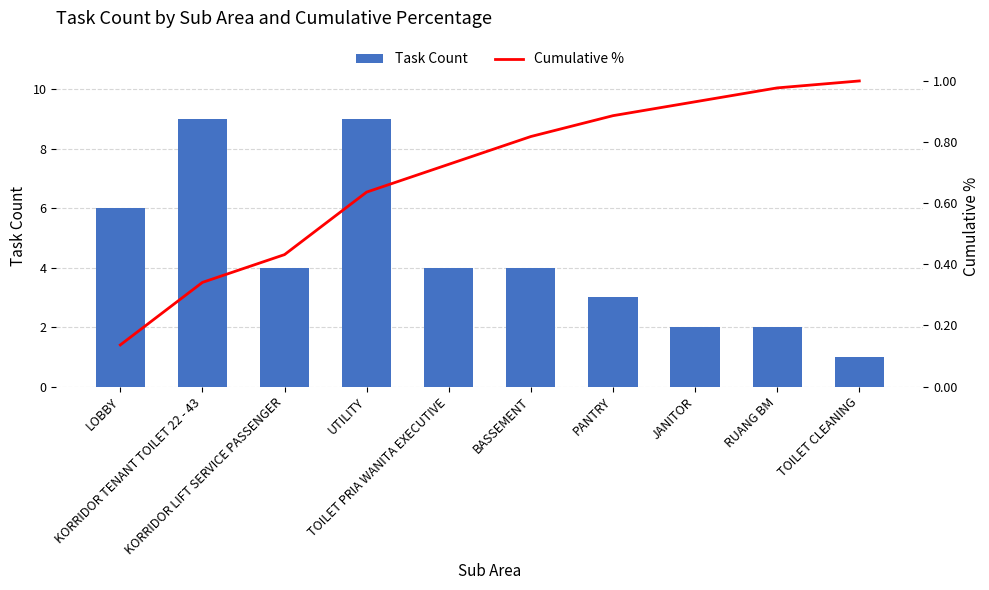

Count the Task Count values in the range 2 to 6.

7